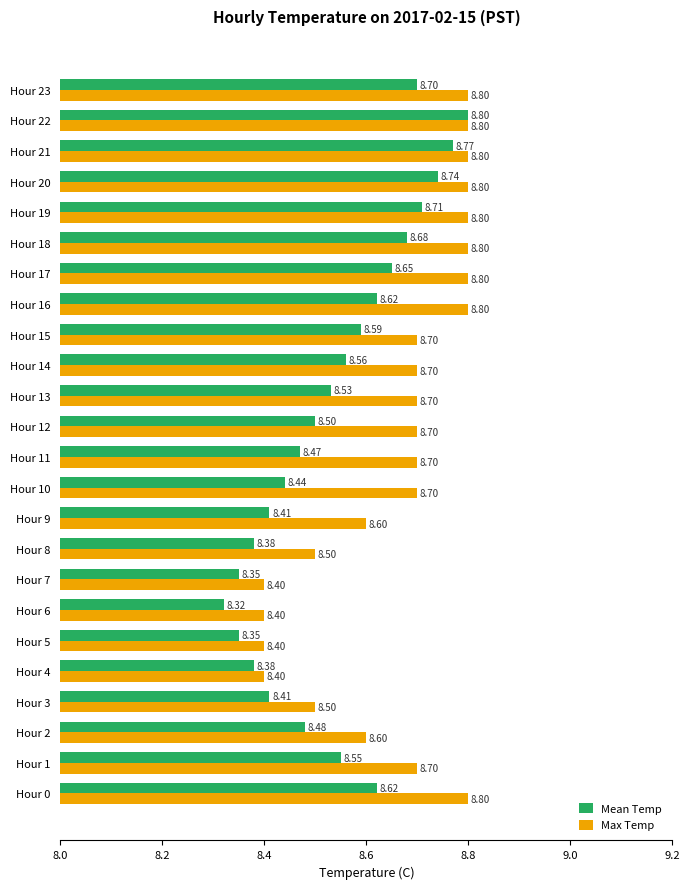

At how many categories does at least one series exceed 8?

24